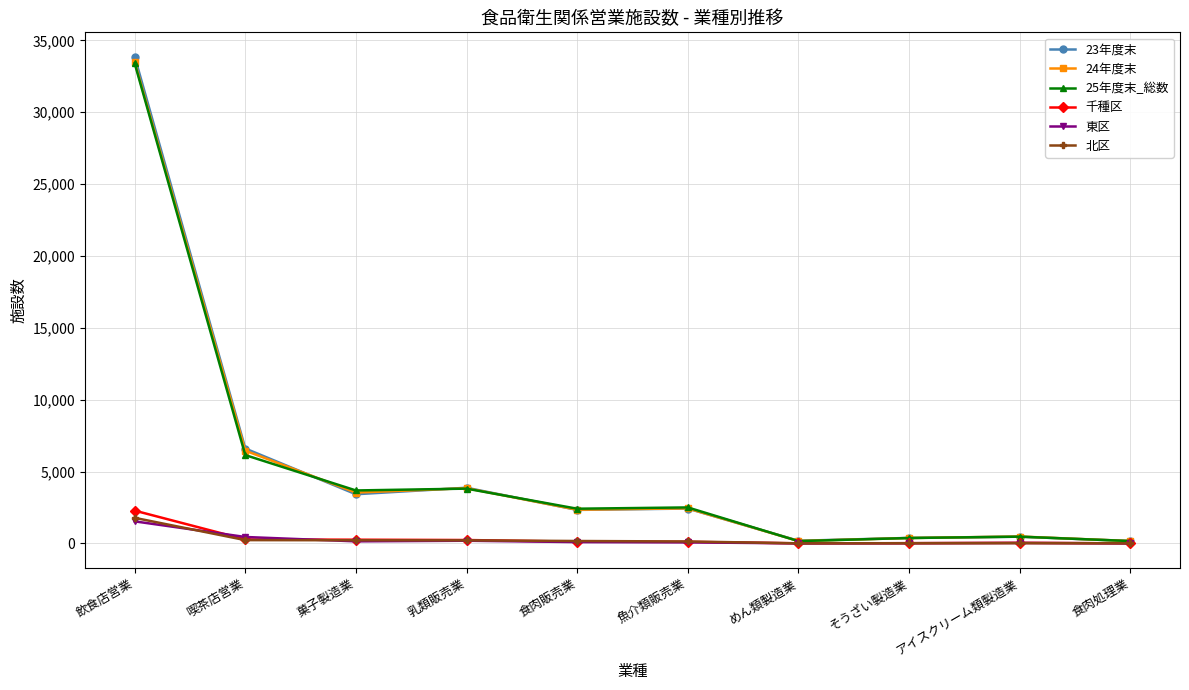

What is the label of the 3rd point from the right?

そうざい製造業